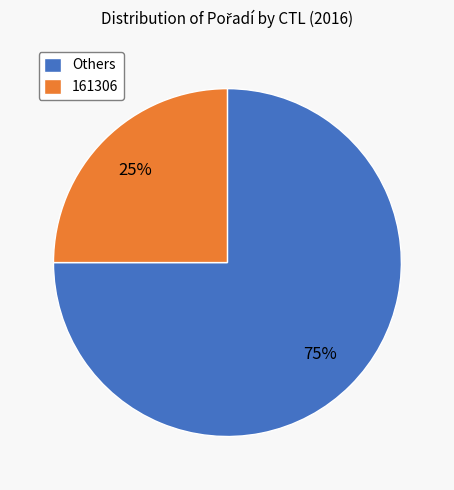

Is the sum of 161306 and Others greater than half?

Yes